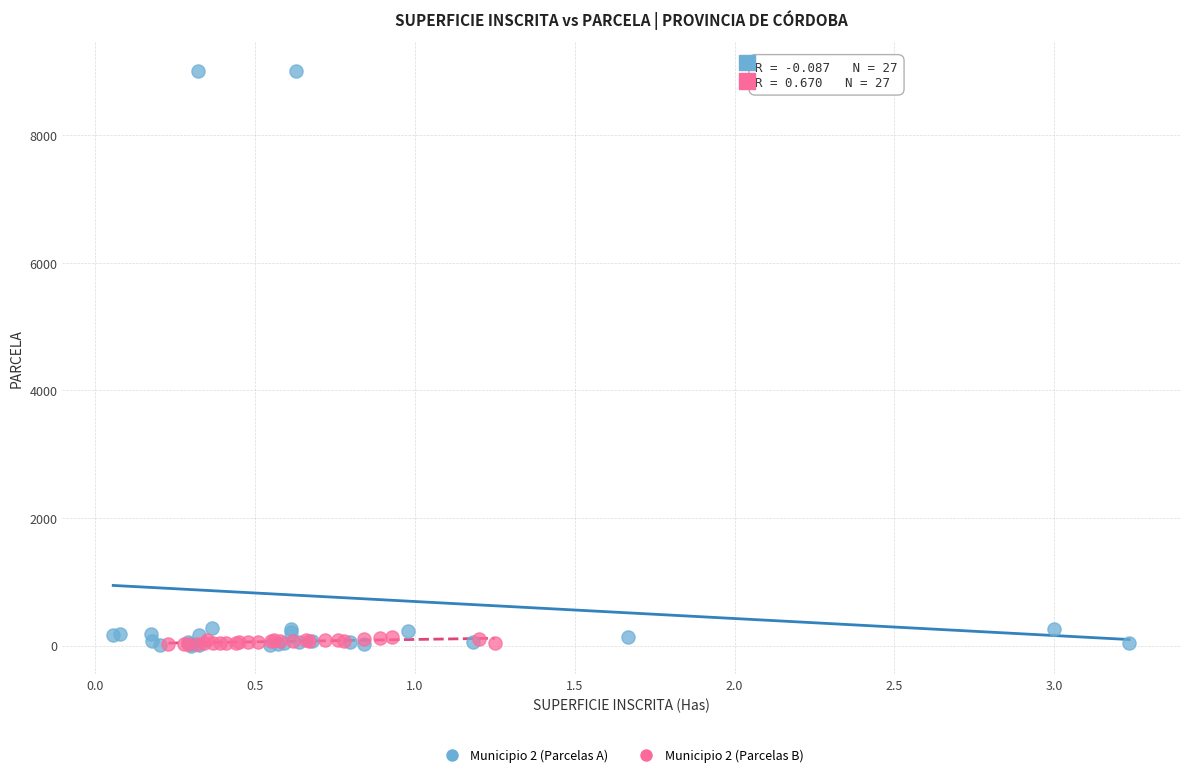

Which series contains the highest Y value?

Municipio 2 (Parcelas A)